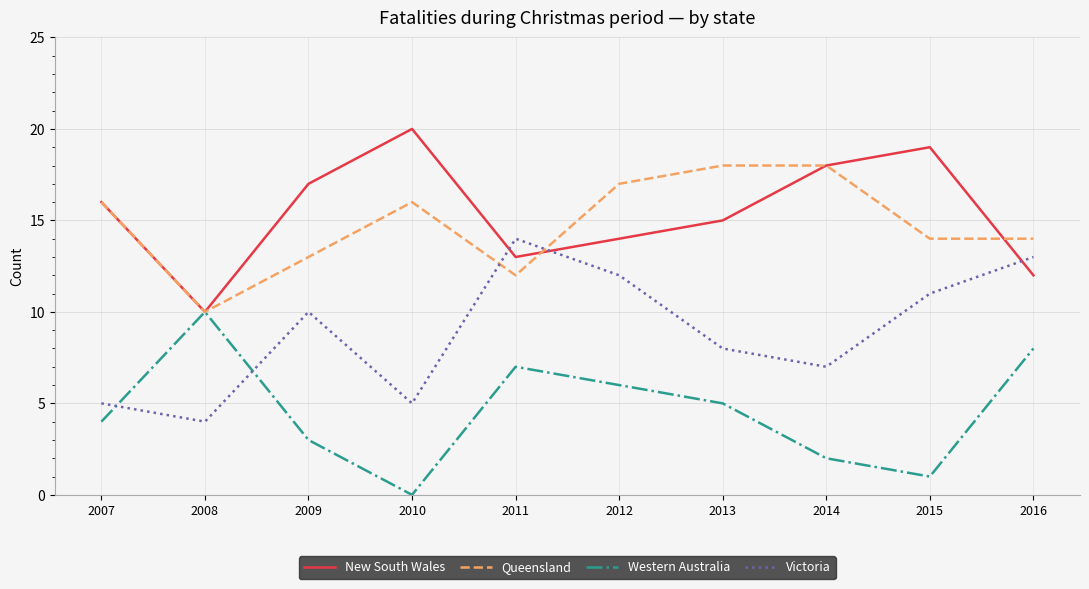

Is it true that Victoria equals 12 at 2012?

True